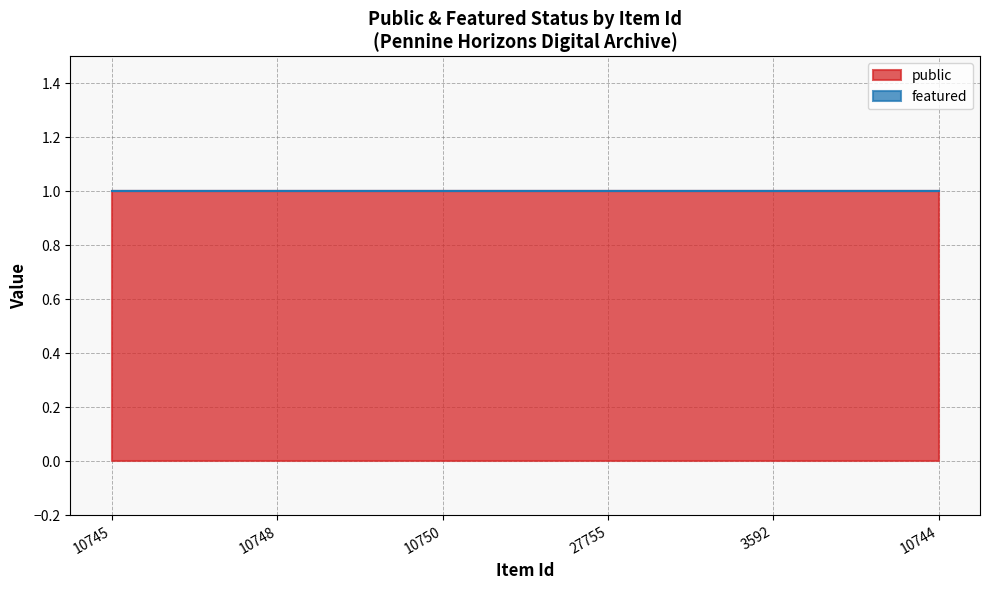

Count the number of data series in this chart.

2